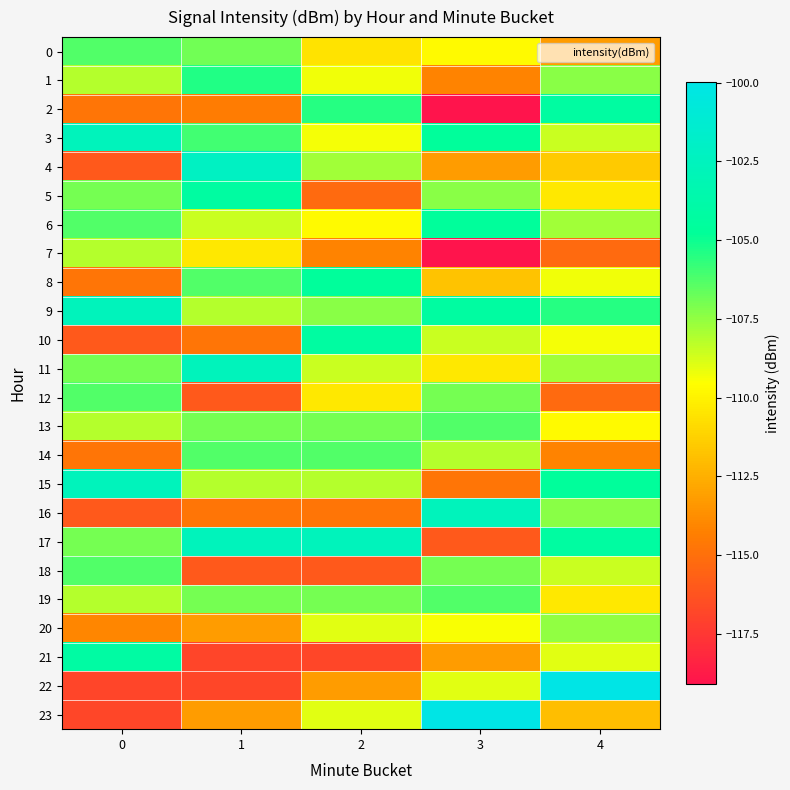

What is the spread (max minus min) of values at 2?

14.2